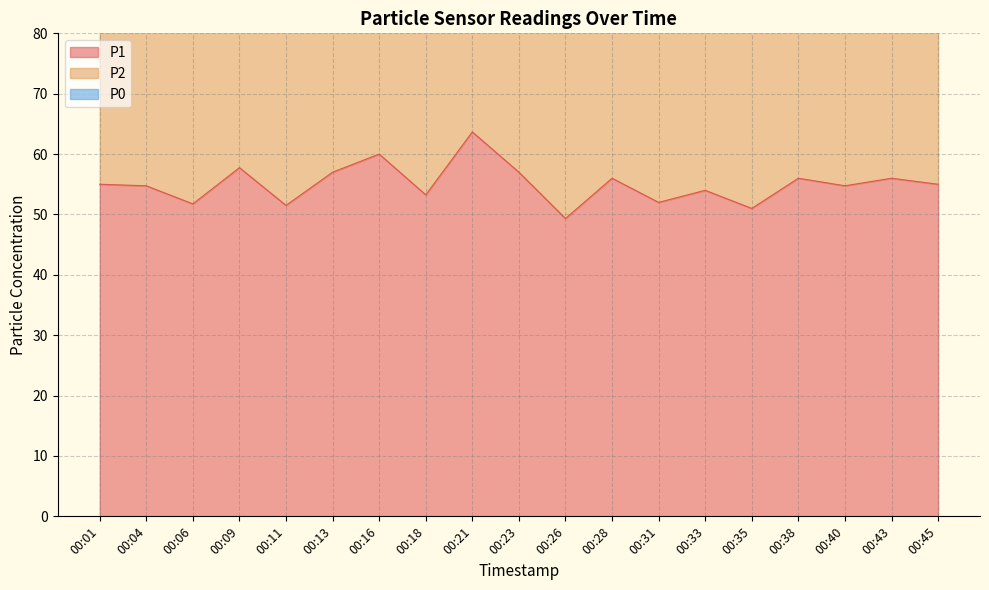

How many data points in P1 are above 55?

8